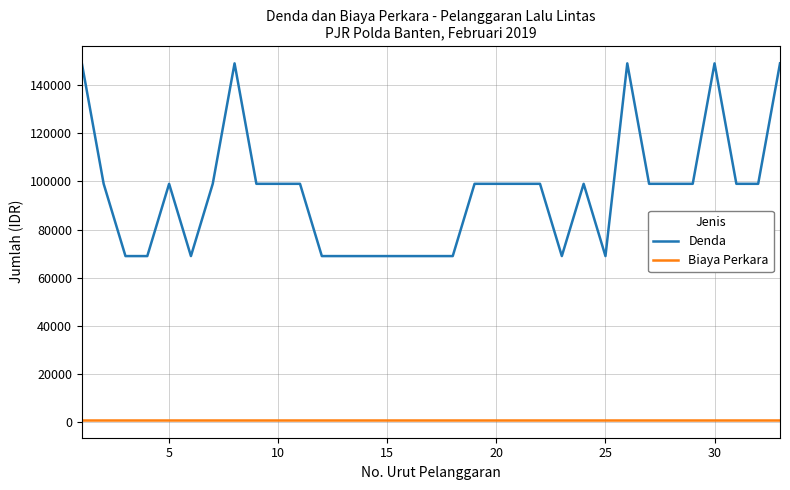

At how many categories does at least one series exceed 17657?

33